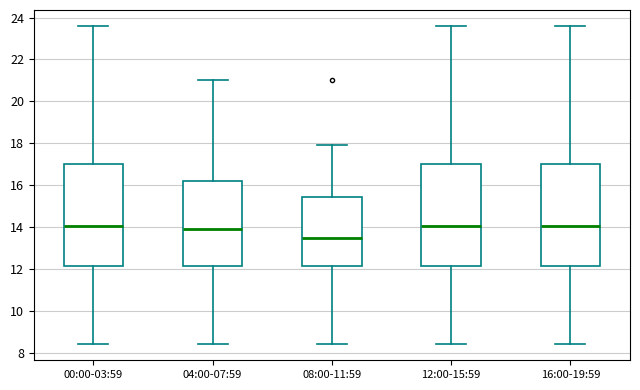

Where does the lower whisker of the box for 16:00-19:59 end on the y-axis? The values are not printed on the chart, so give them approximately, as read against the axis.

8.4